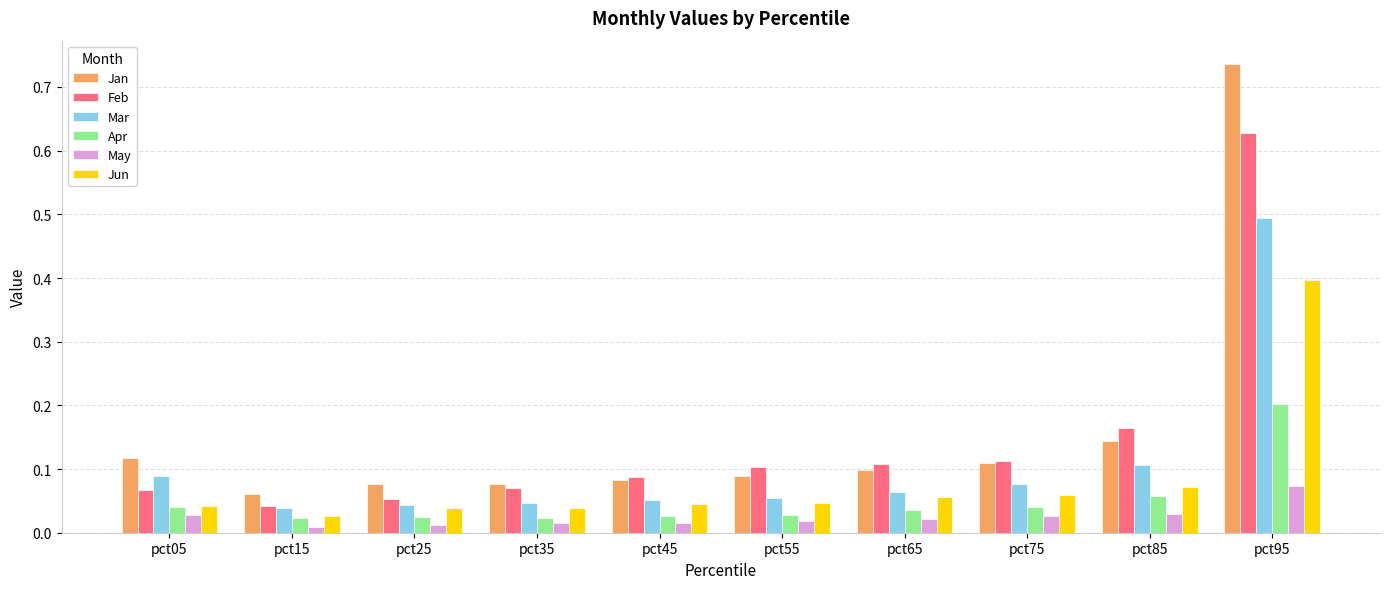

Between pct05 and pct85, which series saw the biggest shift?

Feb